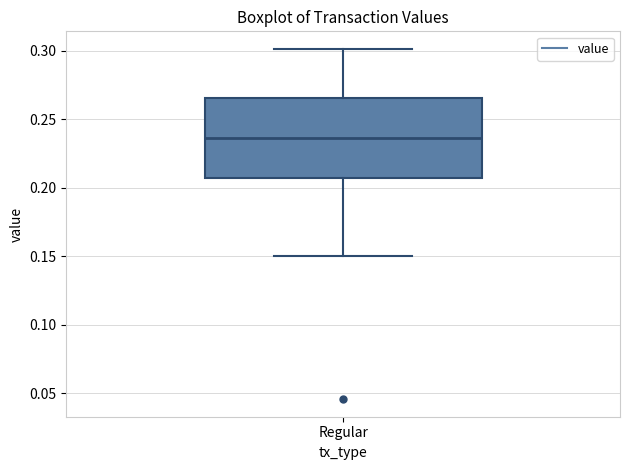

Read this box plot against the y-axis: the position of the median line, the range covered by the box, and the ends of both whiskers. The values are not printed on the chart, so give them approximately, as read against the axis.

median 0.235, box 0.205 to 0.265, whiskers 0.150 to 0.300